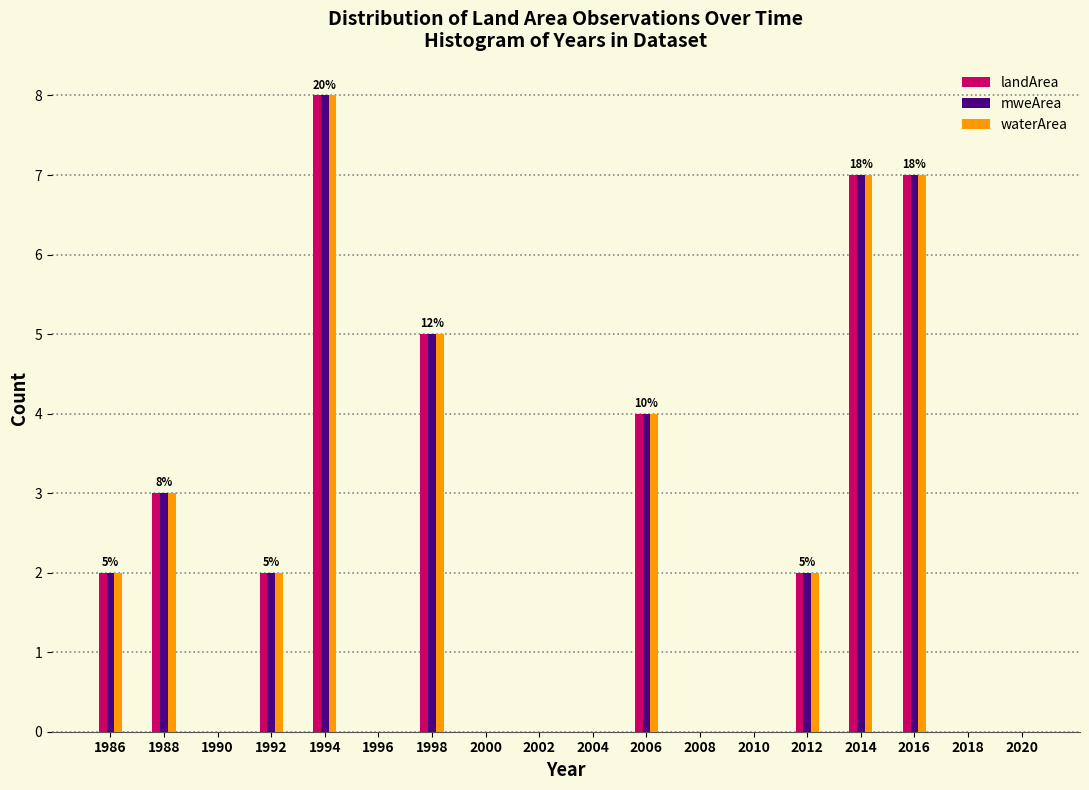

In the mweArea series, which range on the x-axis has the tallest bar?

1993 to 1995